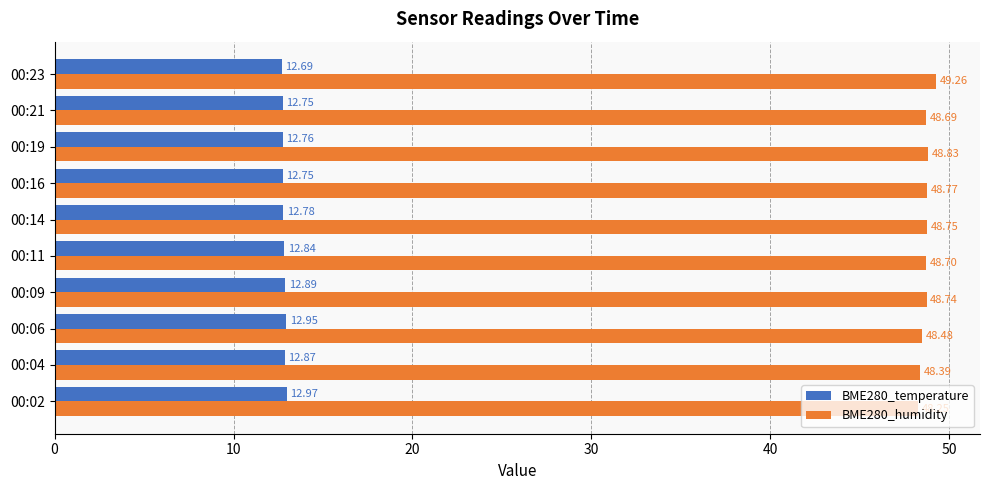

What is the average value of the BME280_temperature series?

12.8